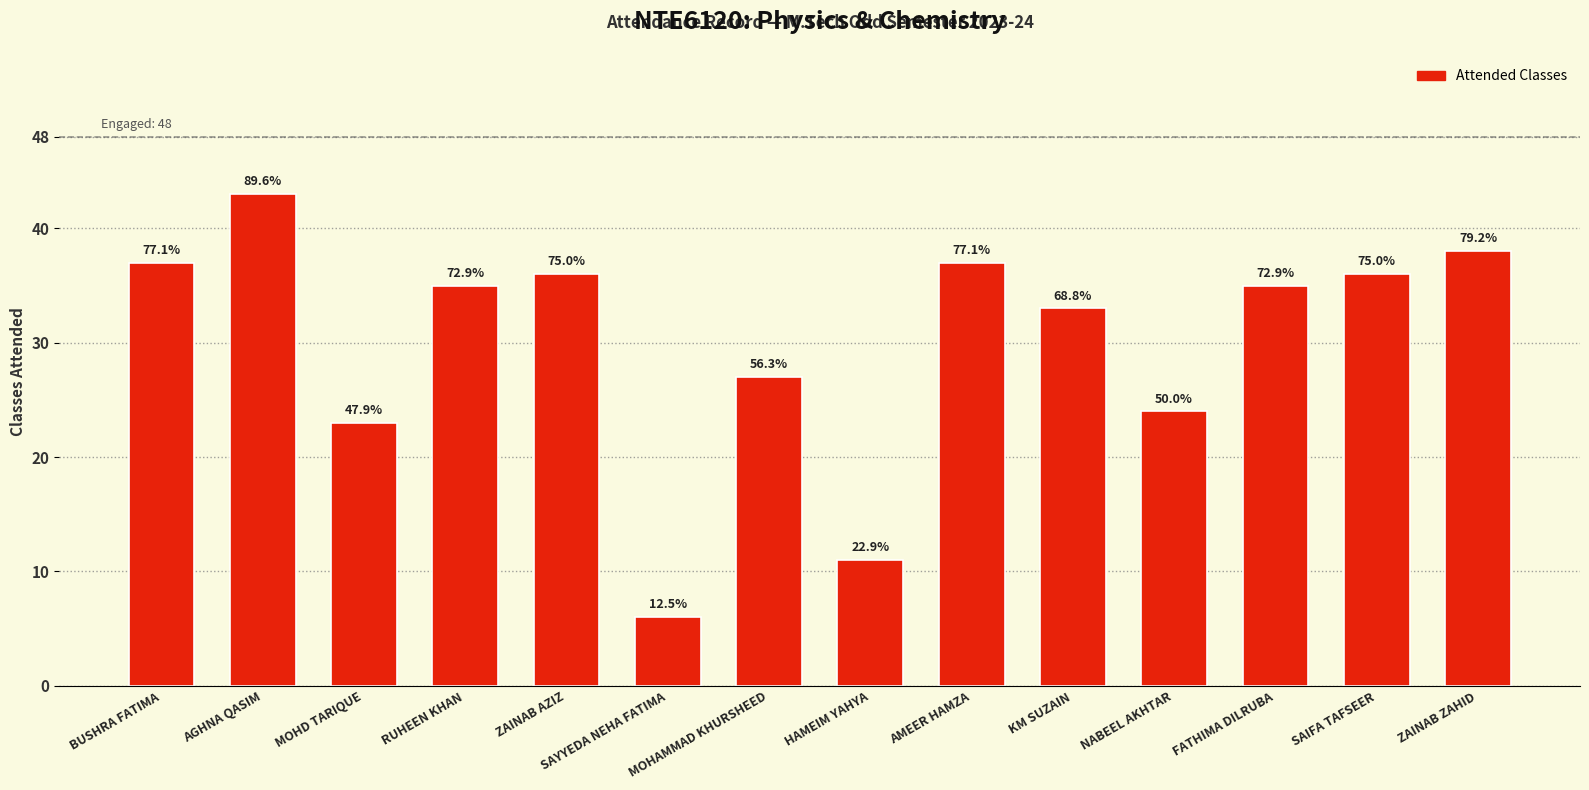

How many bars are there in total?

14